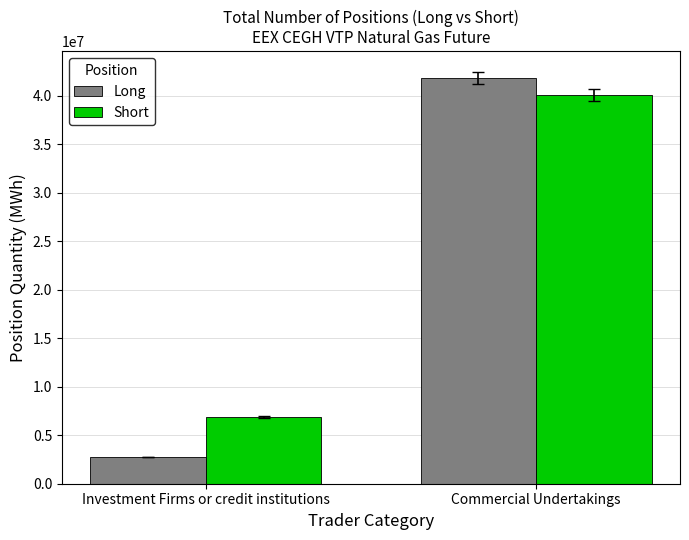

Which series has the widest spread of values?

Long